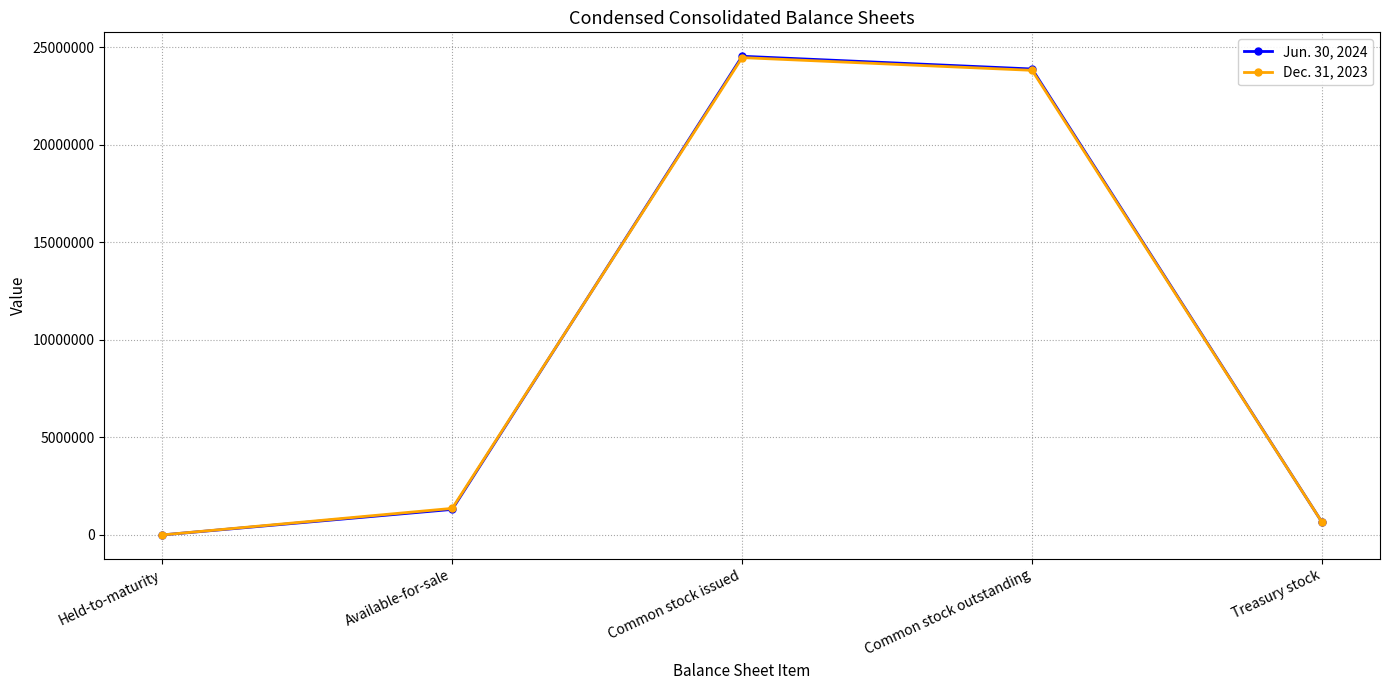

What is the total value across all series at Common stock issued?

49028147